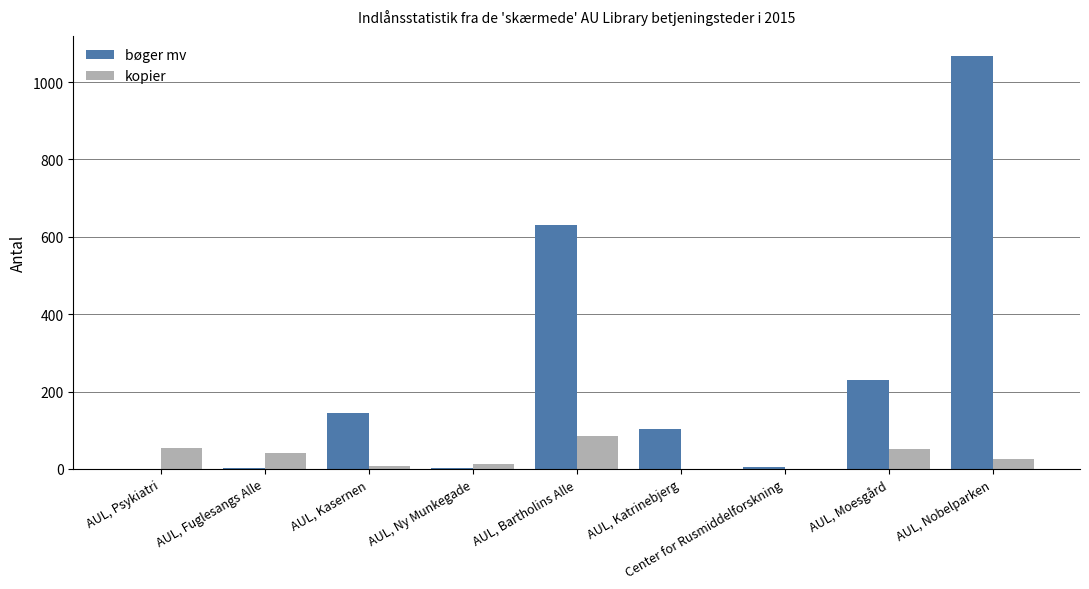

Which series has the largest total across all categories?

bøger mv